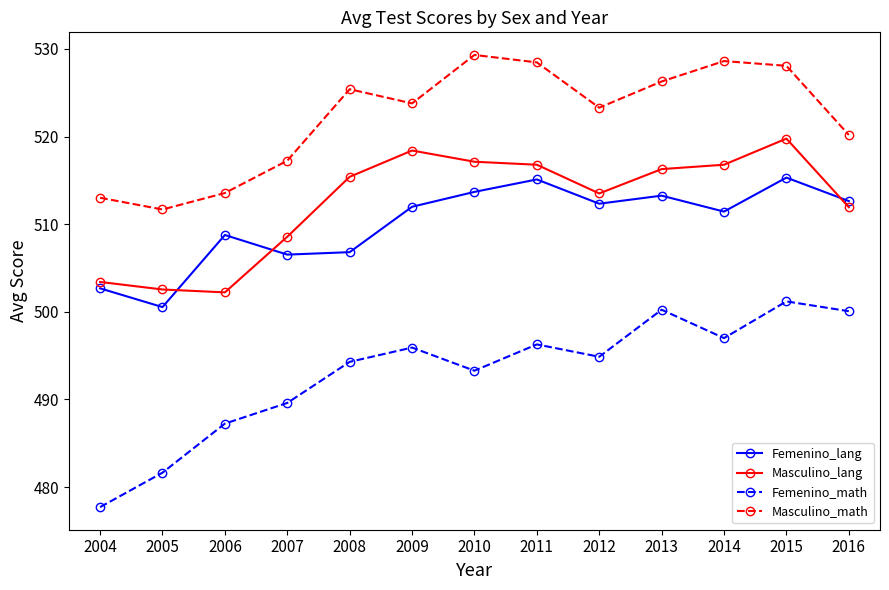

What is the value of the Femenino_lang point at the 13th from the left?

512.6